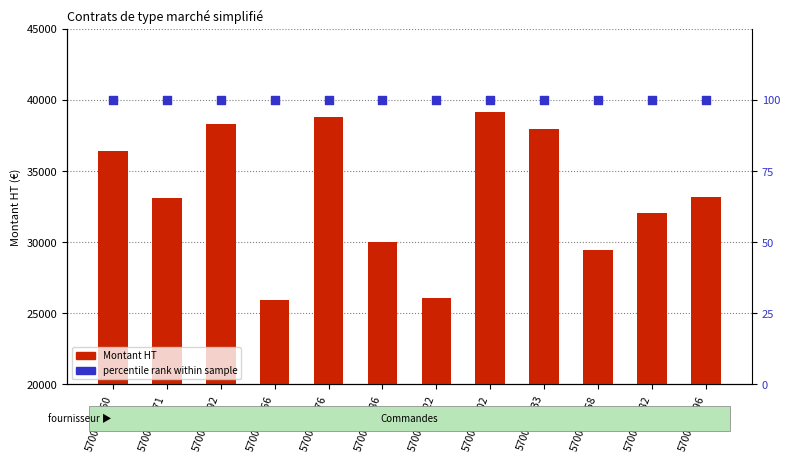

Which series contains the lowest Y value?

percentile rank